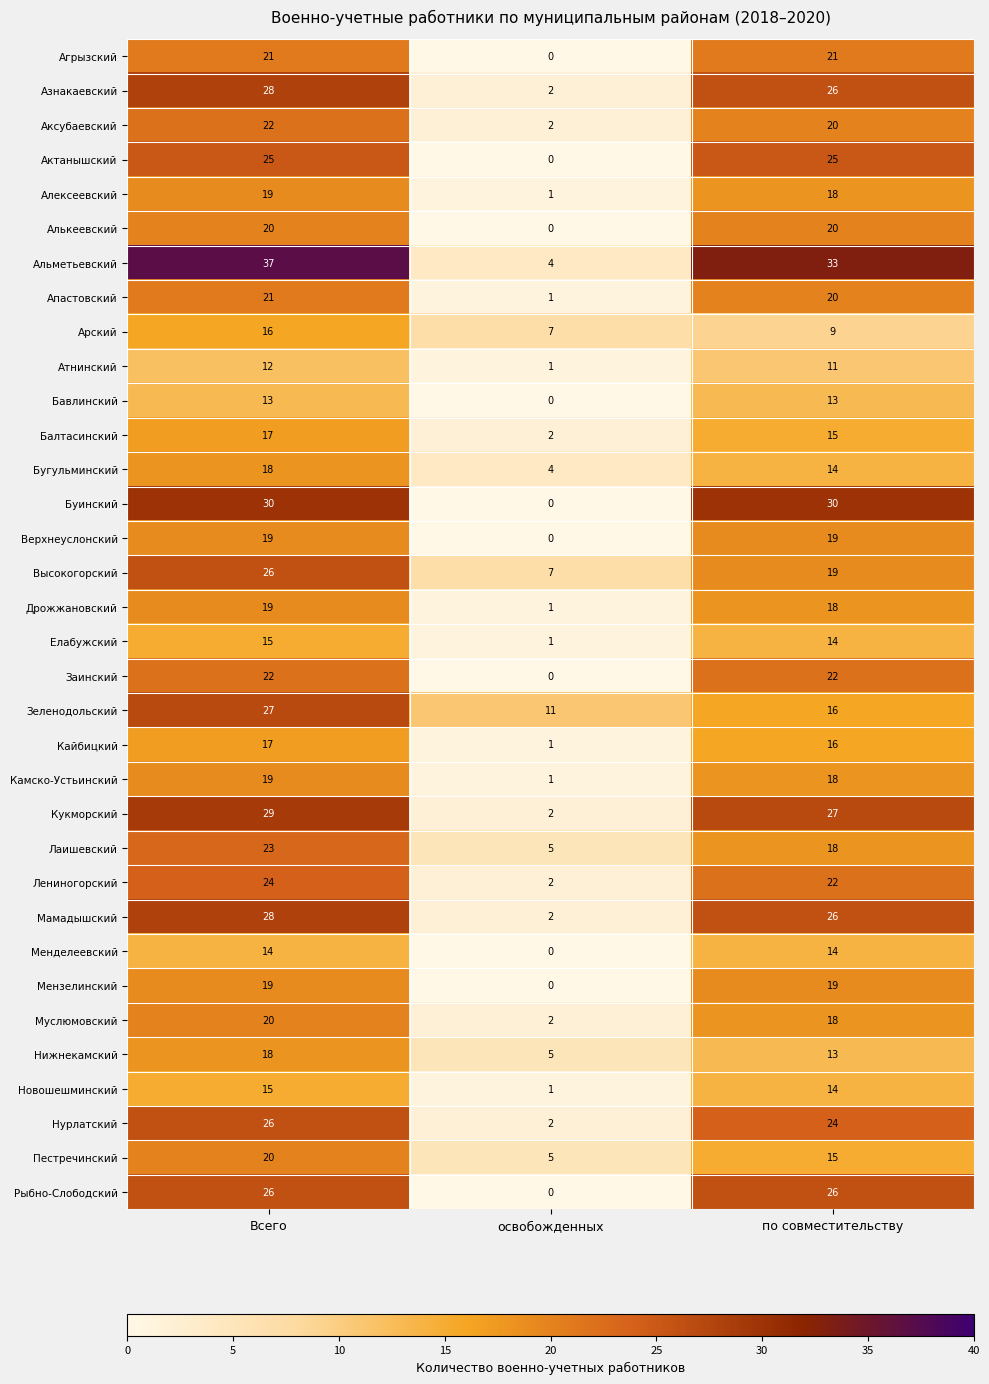

What is the maximum value for Новошешминский?

15